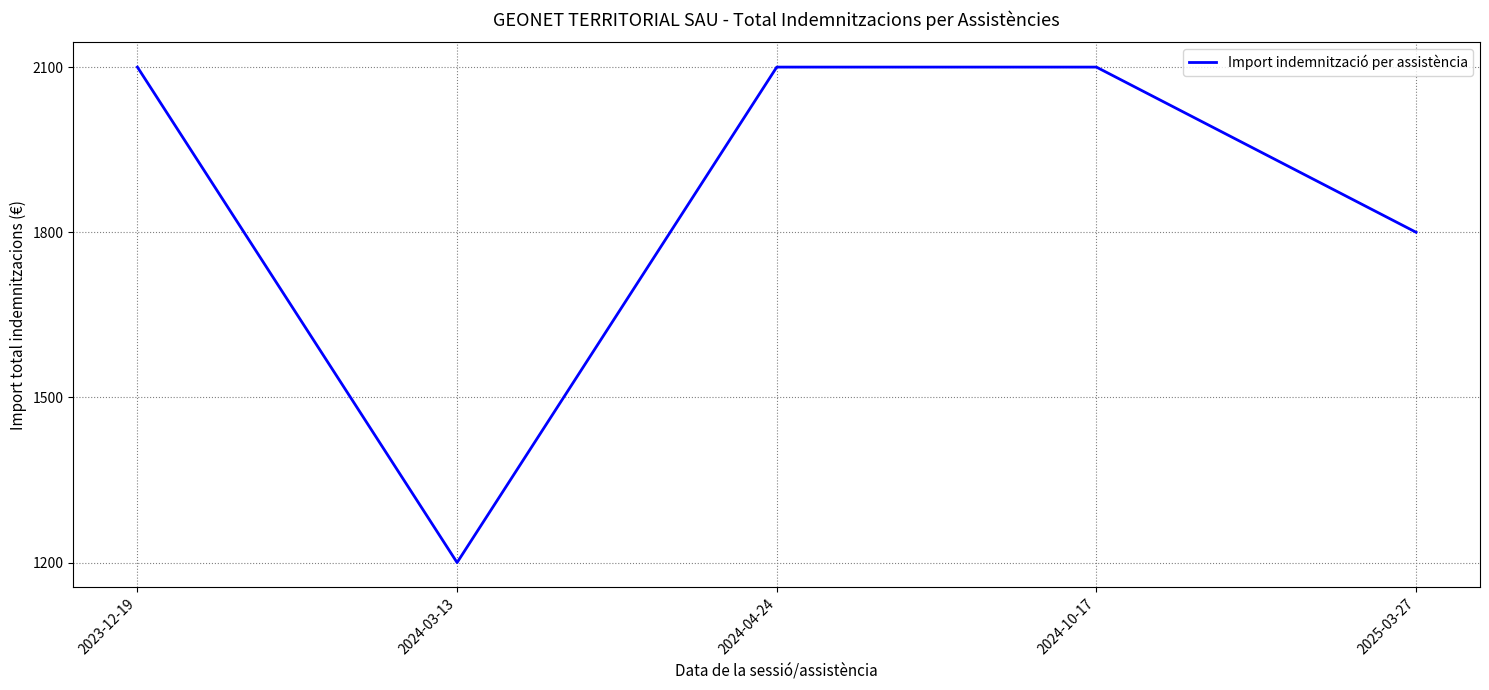

How many lines are shown in the chart?

1